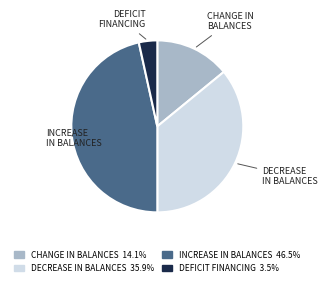

Is there a majority slice in this chart?

No